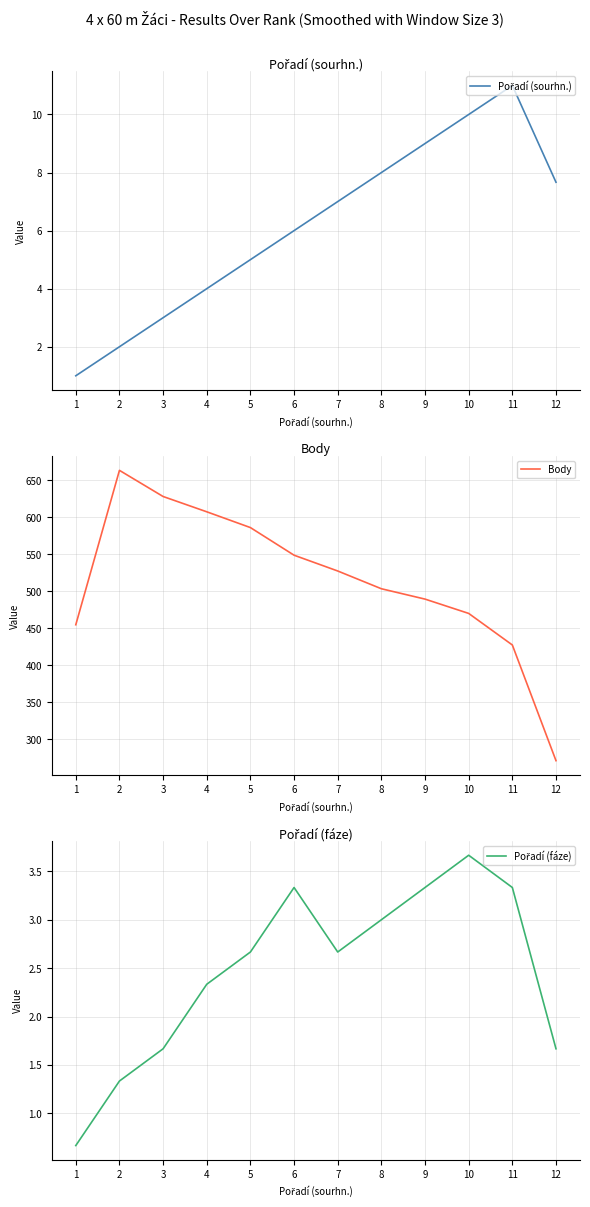

What is the maximum value shown in the chart?

663.7